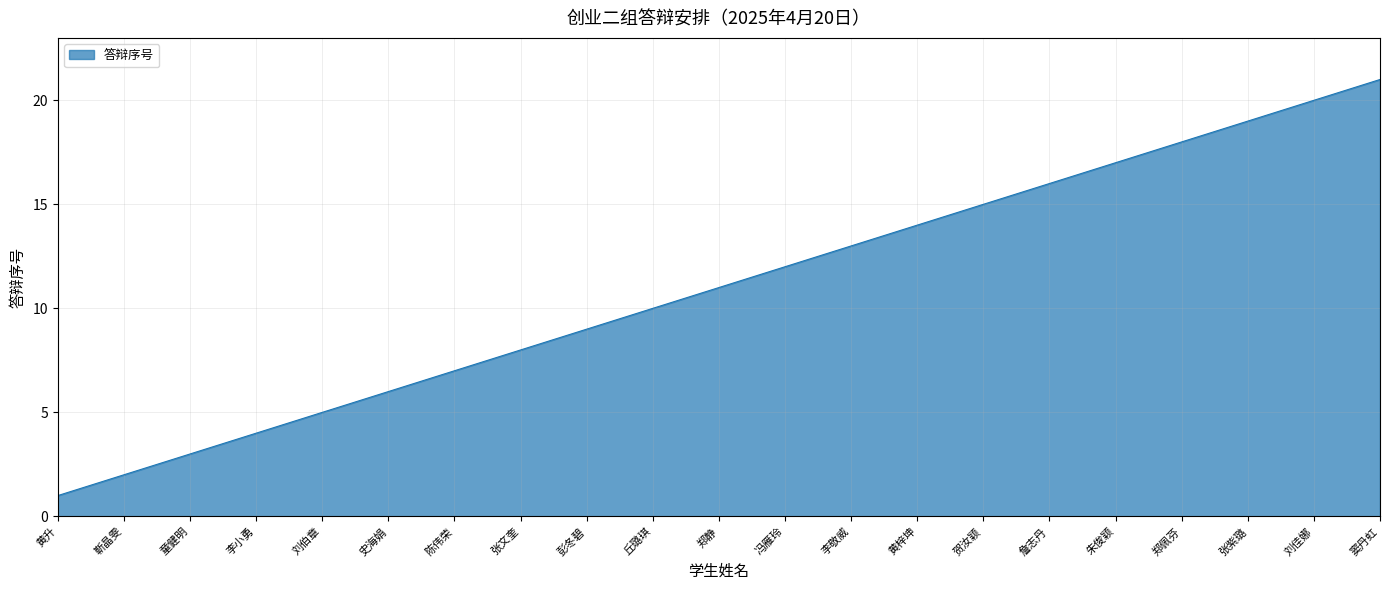

Is it true that the value at 彭冬碧 is 2?

False